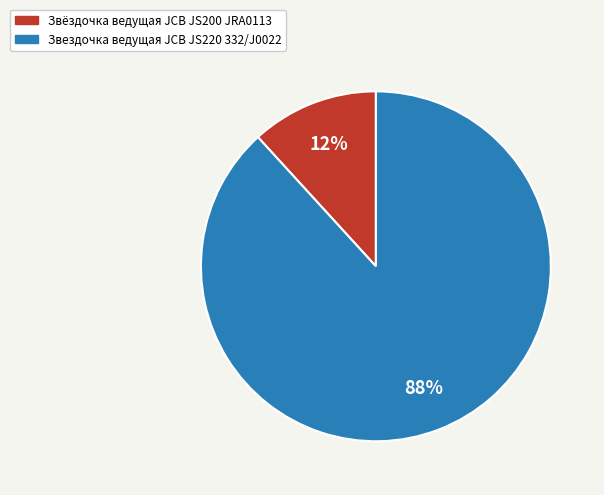

To the nearest percent, what portion does Звёздочка ведущая JCB JS200 JRA0113 represent?

12%